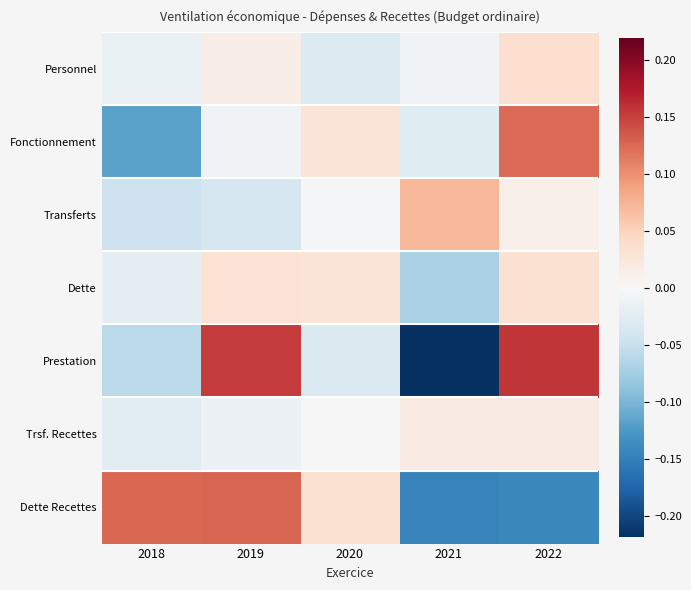

Which series has the largest range (max minus min)?

Prestation